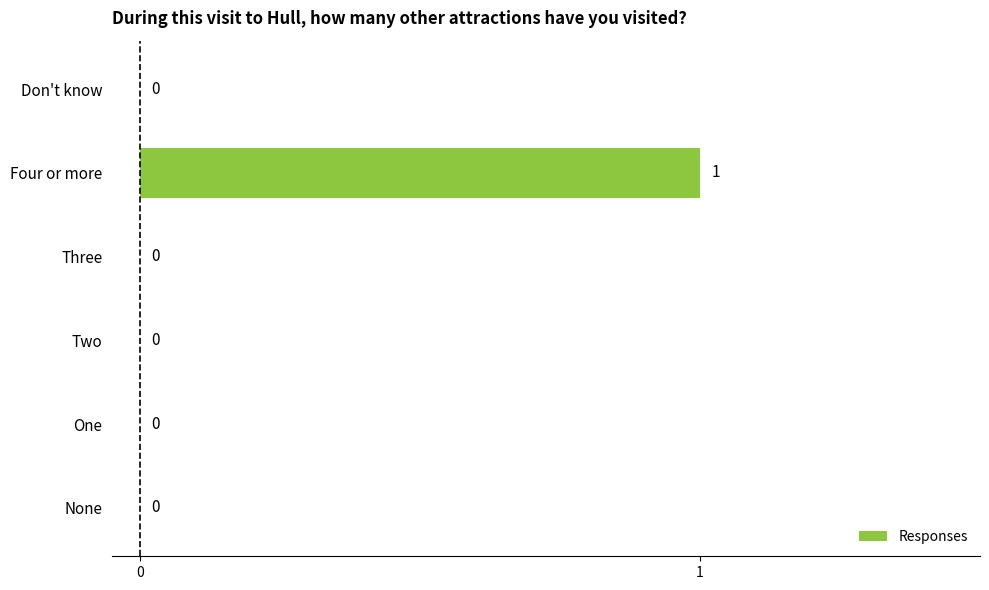

True or false: the data shows 1 at Don't know.

False